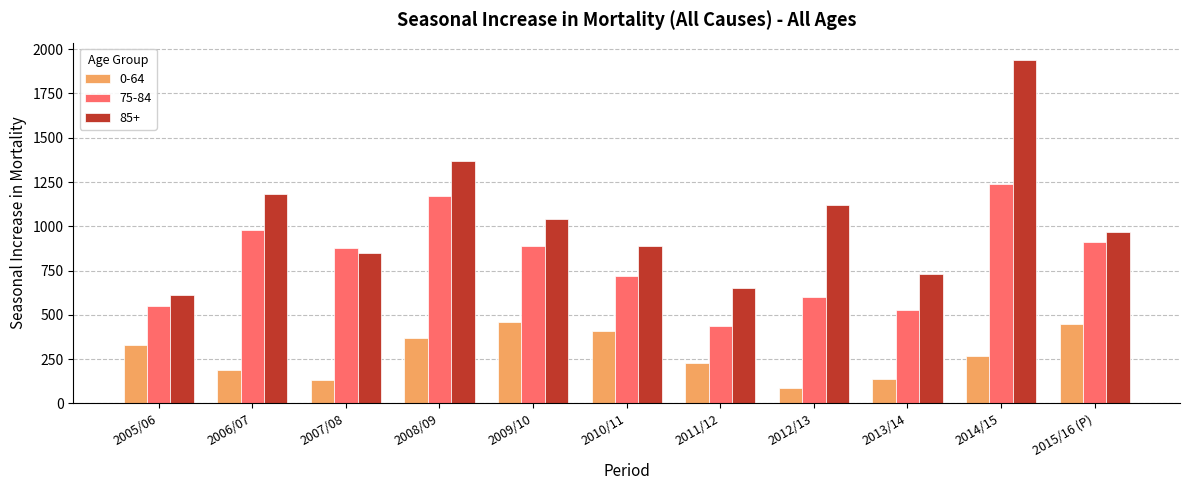

What value does the 85+ series have at 2008/09, to the nearest 10?

1370